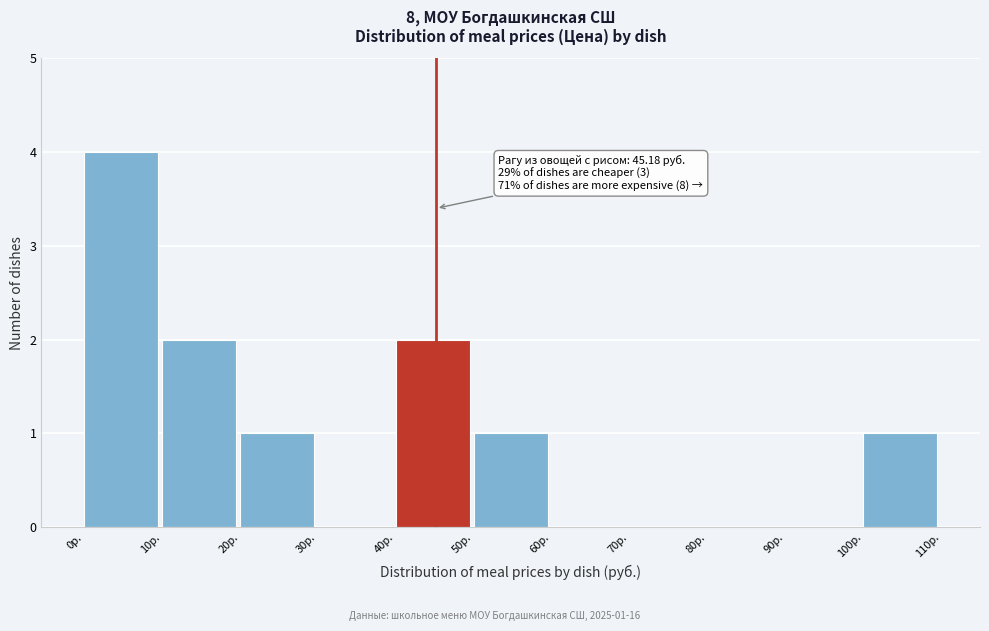

Which range on the x-axis has the tallest bar?

0 to 10